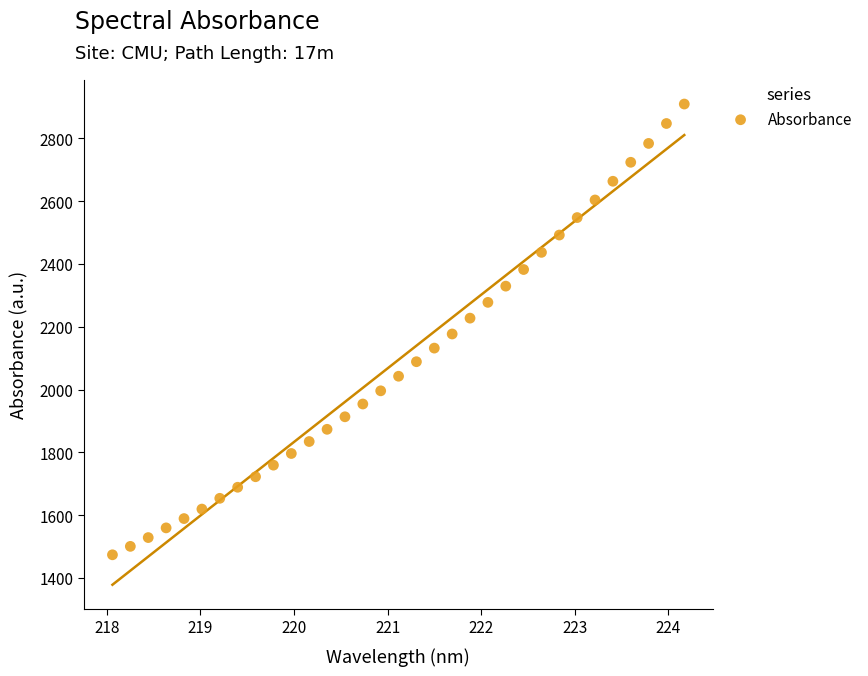

What is the range of X values (max minus min)?

6.1